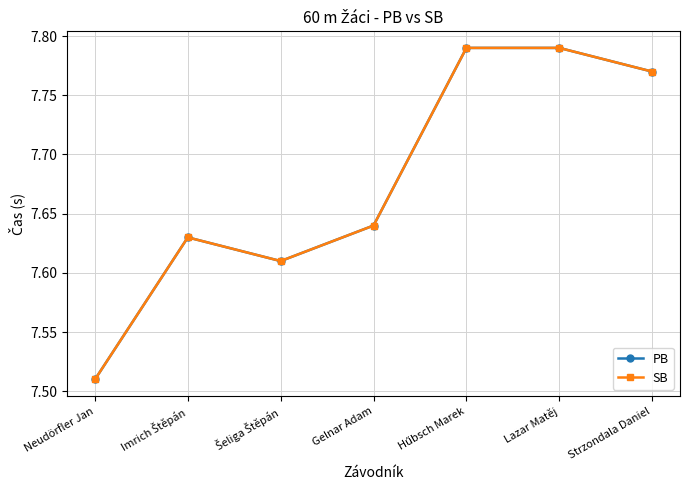

Which series has the largest total across all categories?

PB